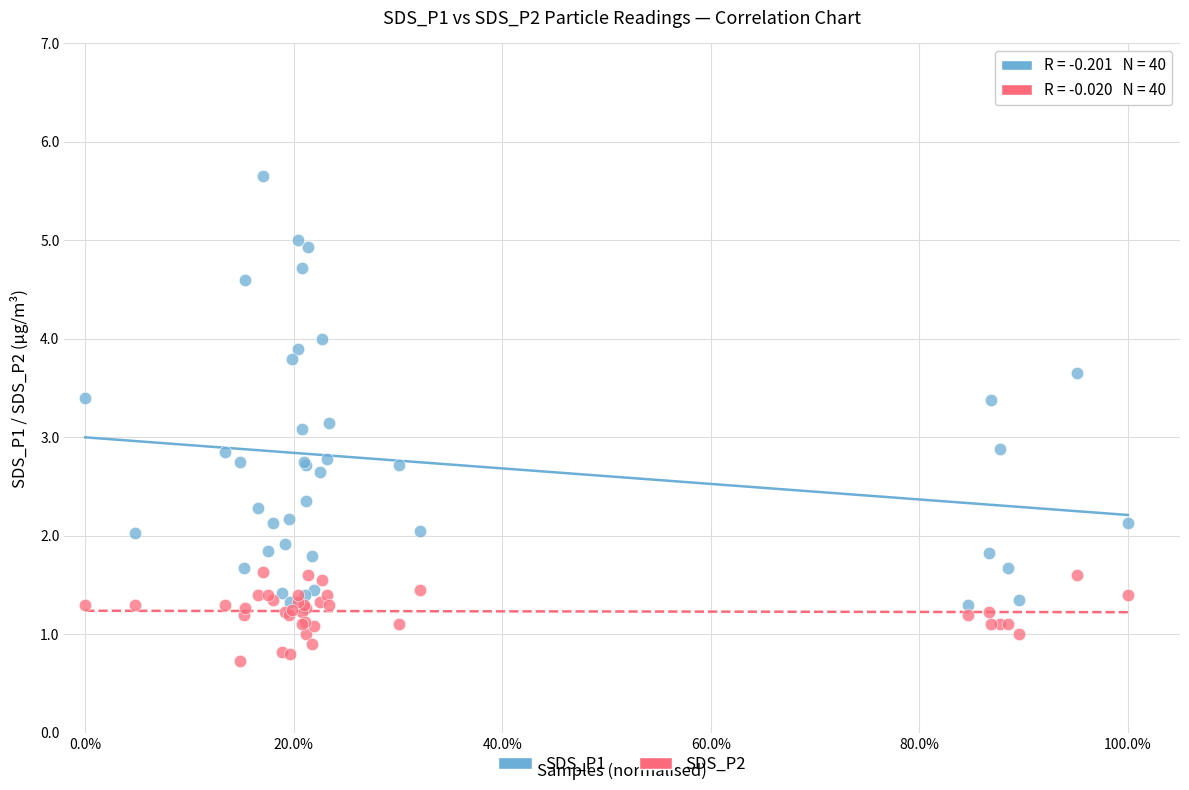

Which series contains the highest Y value?

SDS_P1